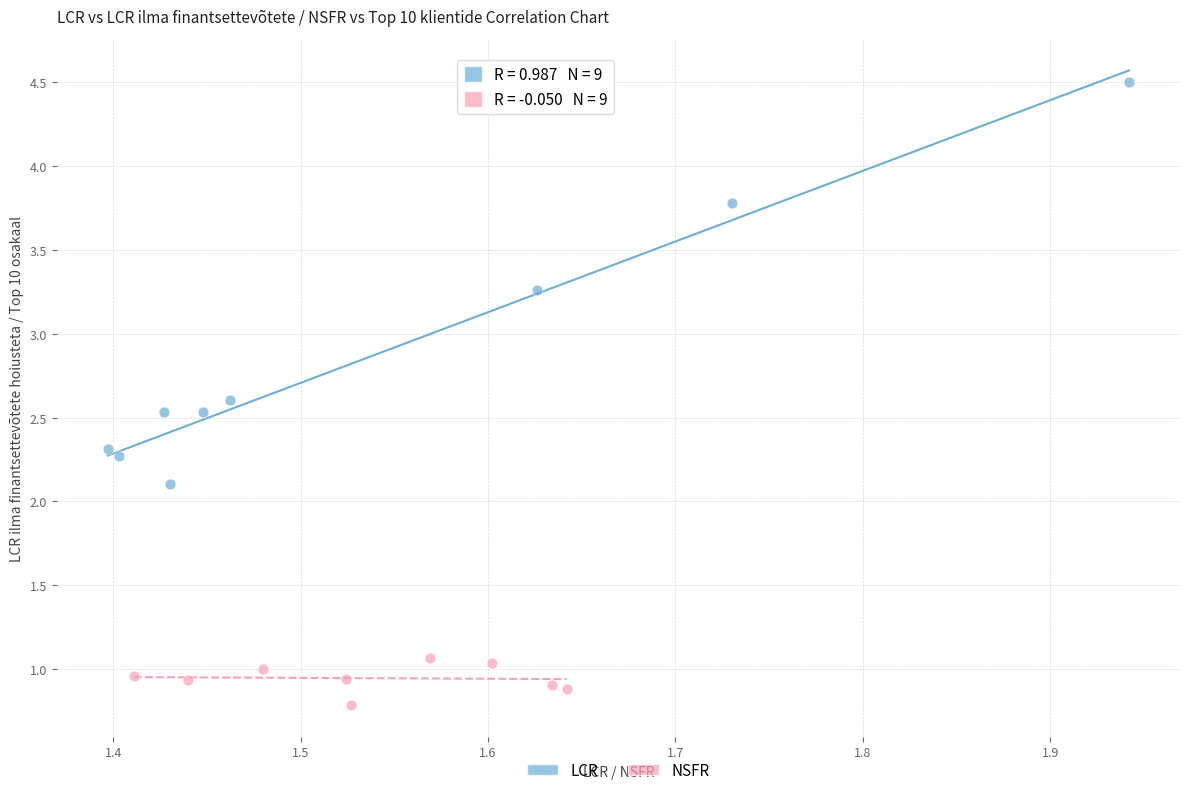

Which series reaches the maximum Y coordinate?

LCR